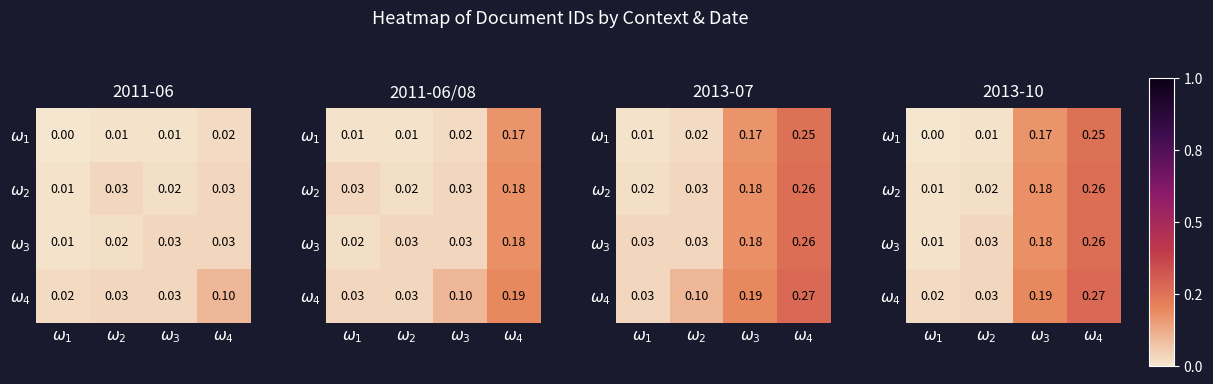

How many categories are shown in the chart?

4